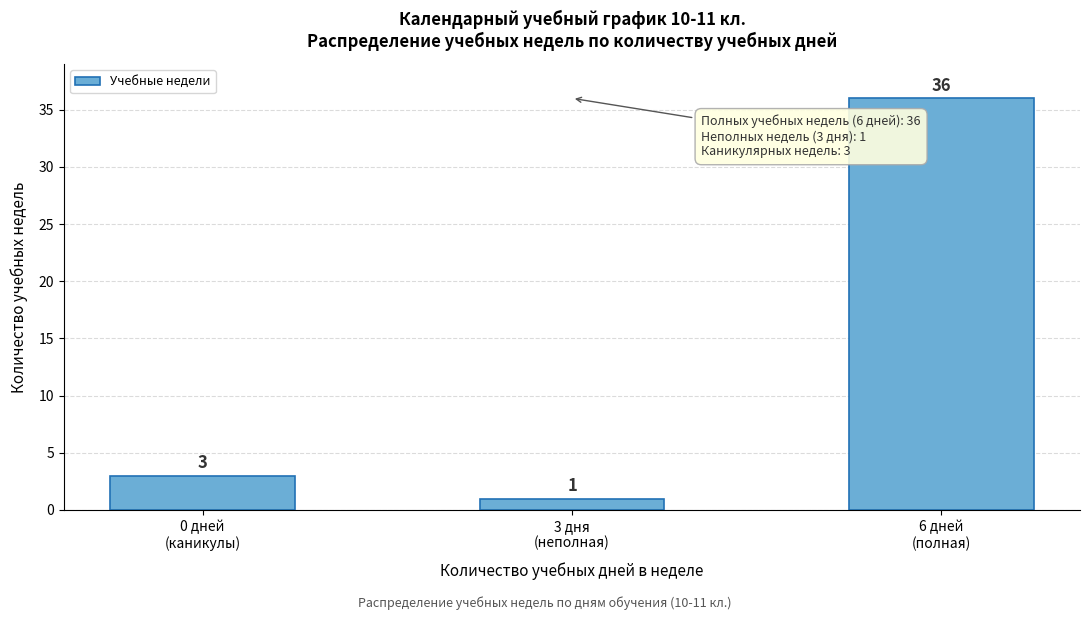

Reading right to left, transcribe all the data shown in this chart.

36	1	3